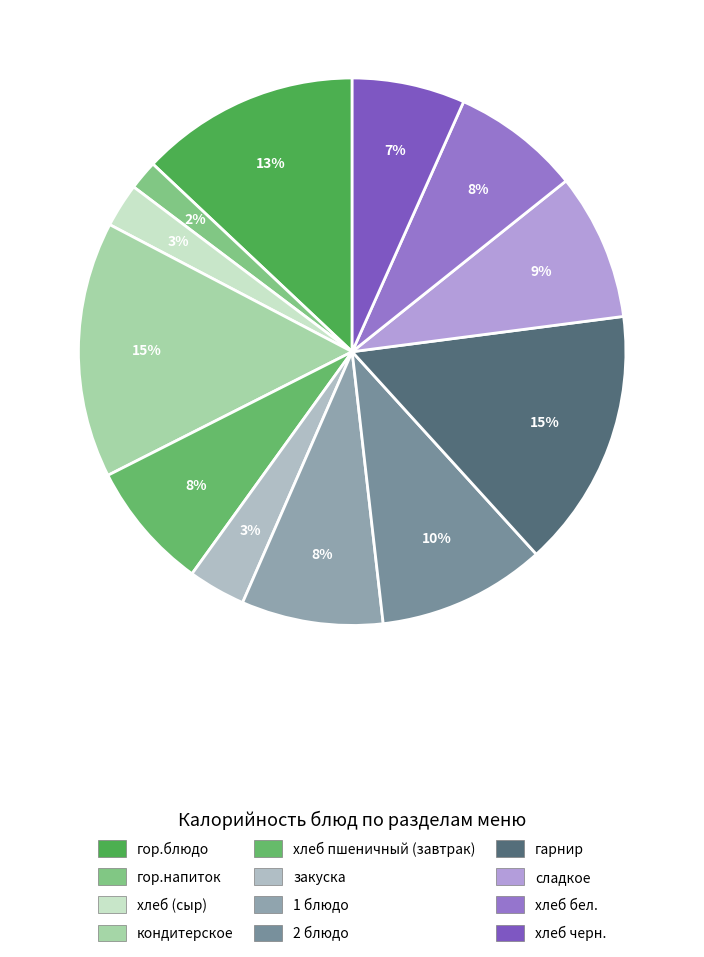

To the nearest percent, what percentage of the pie is гарнир?

15%